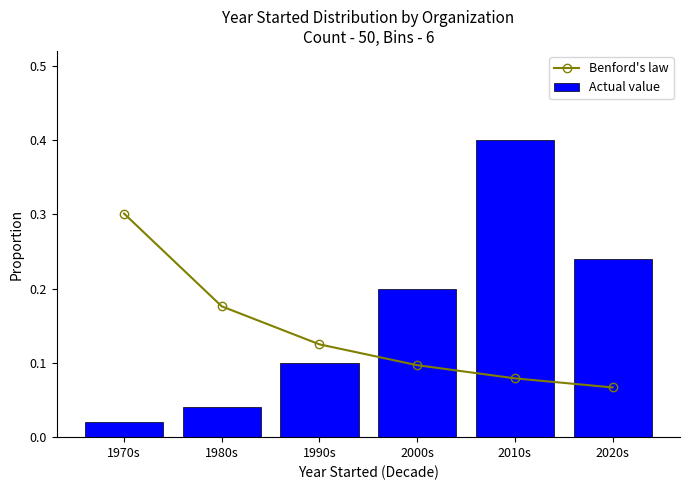

List the labels in order of Actual value value, largest first.

2010s, 2020s, 2000s, 1990s, 1980s, 1970s